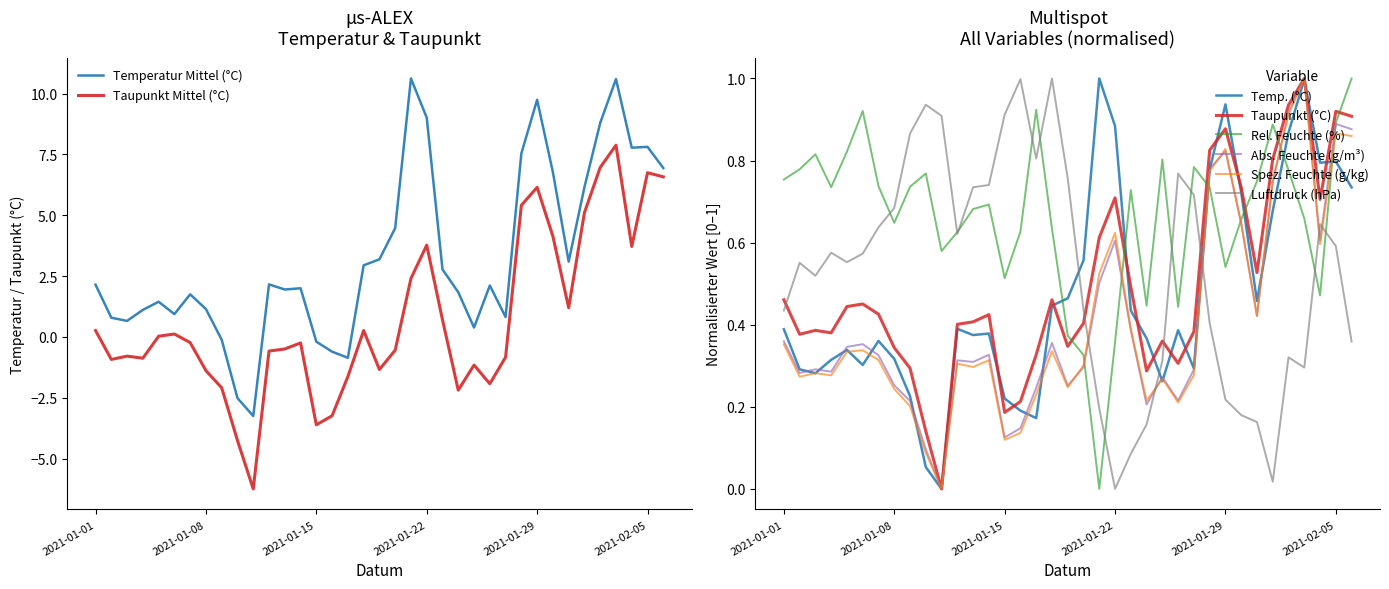

What is the label of the 1st point from the left?

2021-01-01